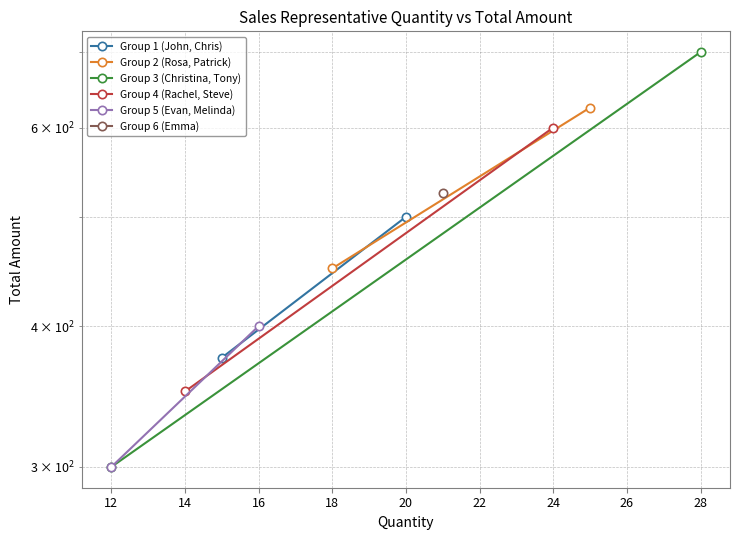

What is the highest value of the Group 5 (Evan, Melinda) series?

400